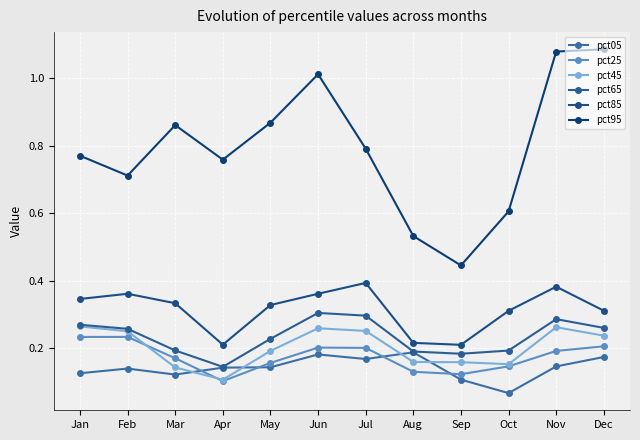

What is the minimum value for pct25?

0.1